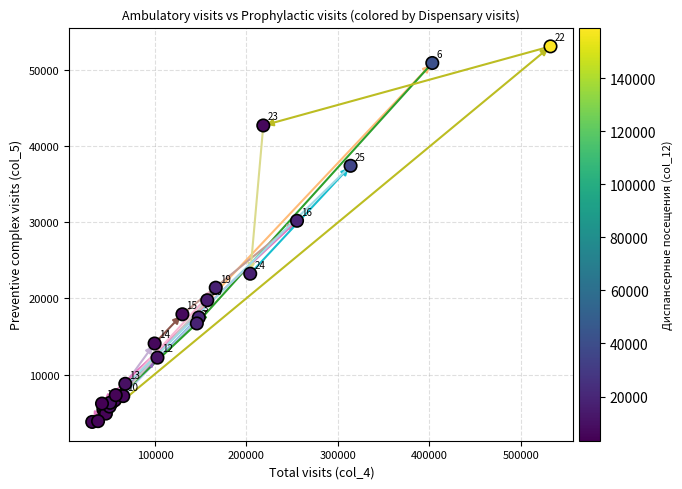

What Y value in the scatter plot is closest to 28458?

30219